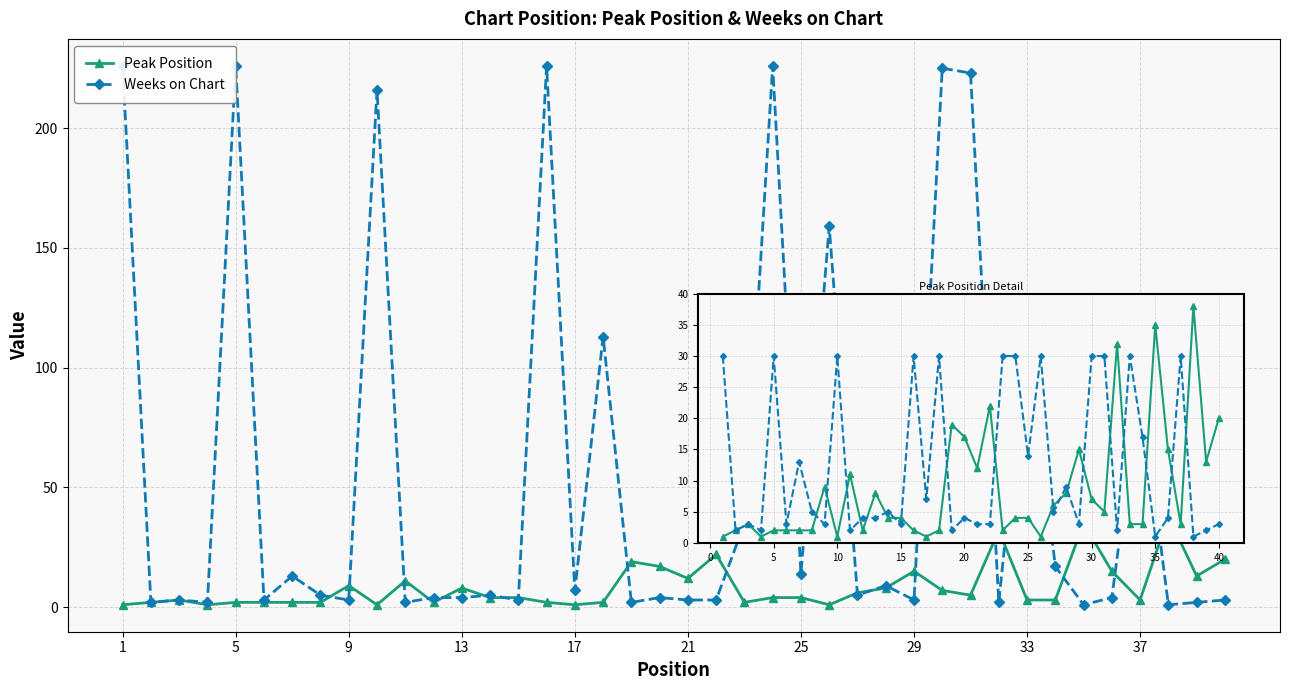

True or false: Weeks on Chart has more than 1 interior local peaks.

True